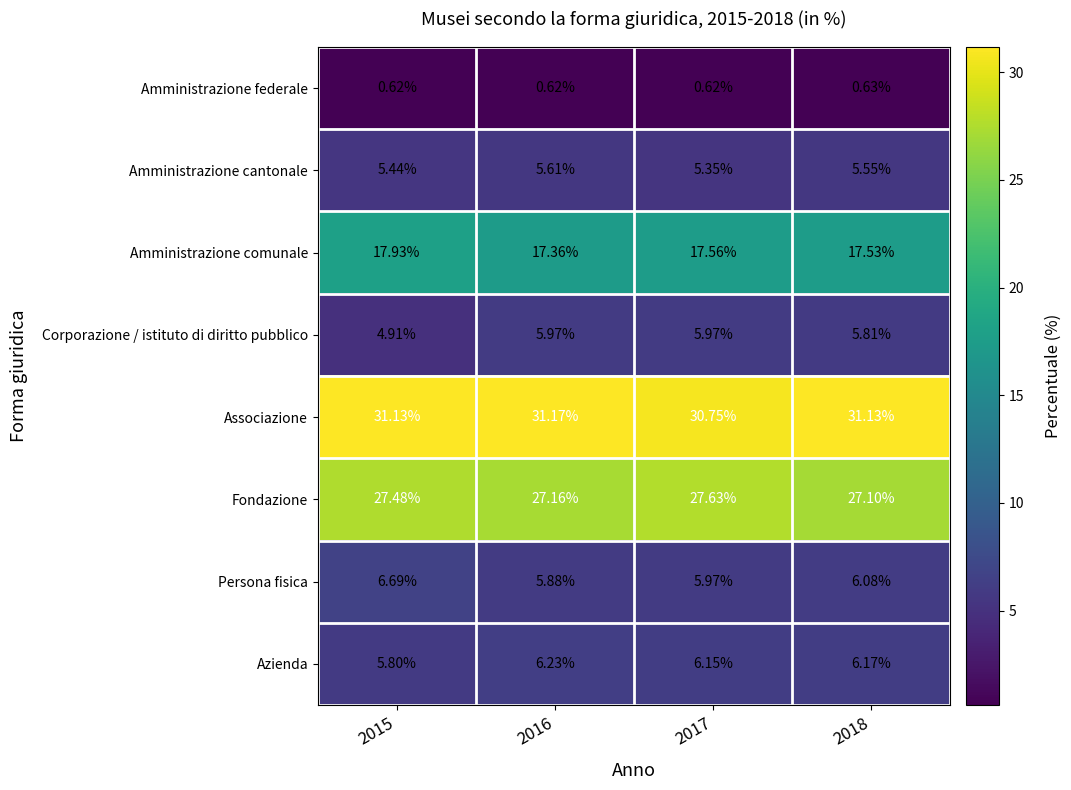

Rank the series by their maximum value, from highest to lowest.

Associazione, Fondazione, Amministrazione comunale, Persona fisica, Azienda, Corporazione / istituto di diritto pubblico, Amministrazione cantonale, Amministrazione federale